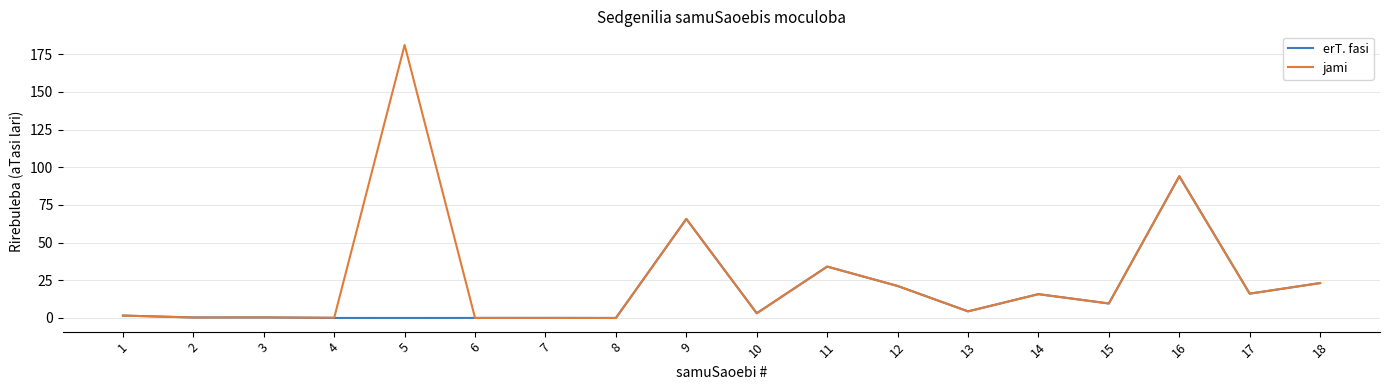

What is the difference between the maximum and minimum values in the jami series?

181.1